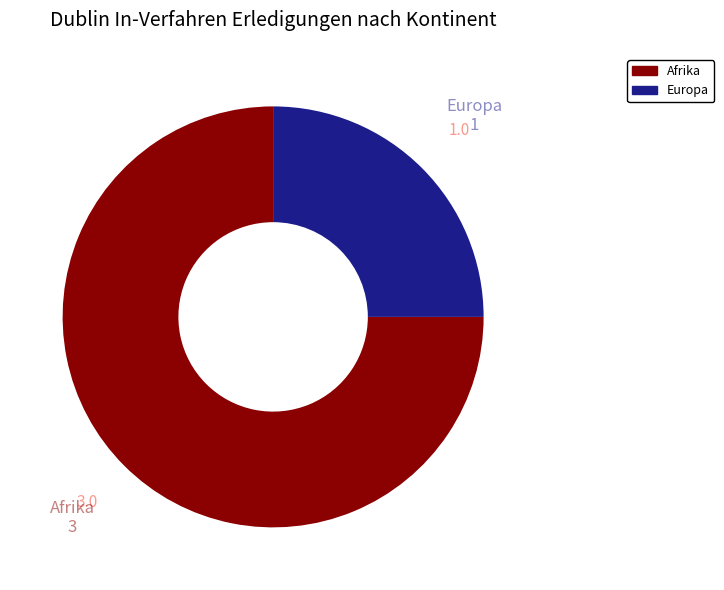

Is there any slice that represents more than half of the pie?

Yes